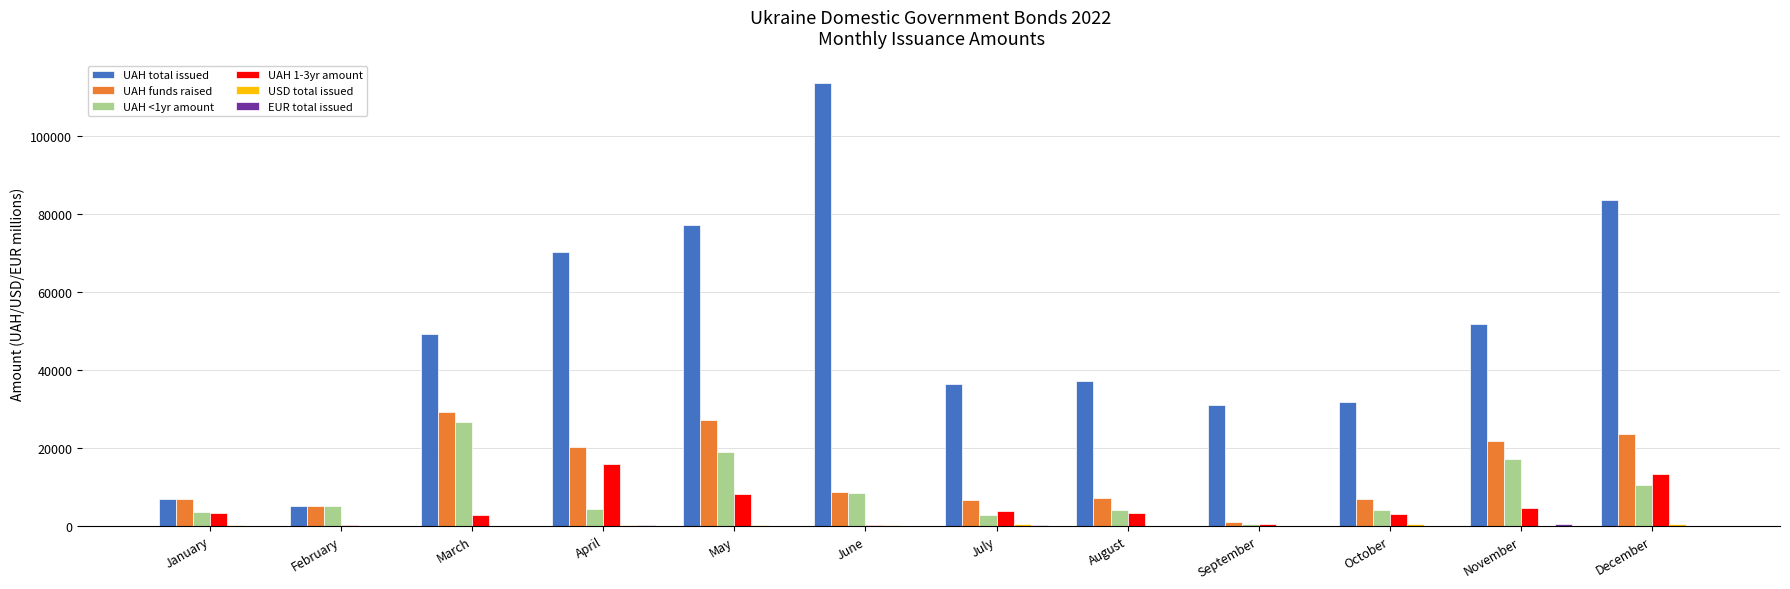

The UAH 1-3yr amount series shows 3214.2 at January. True or false?

True